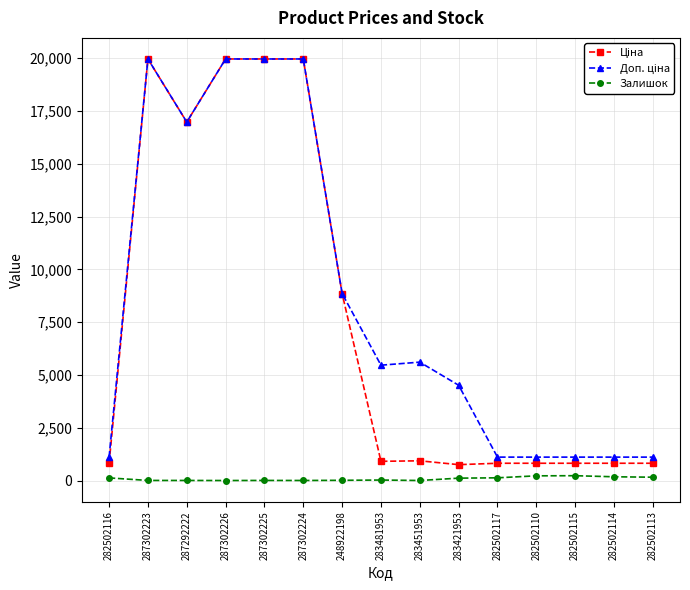

At how many categories does at least one series exceed 7387?

6